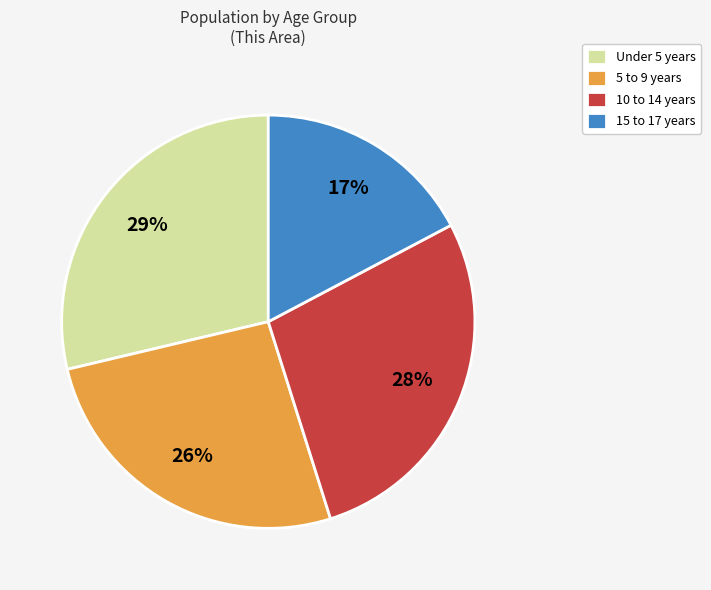

To the nearest percent, what portion does 5 to 9 years represent?

26%